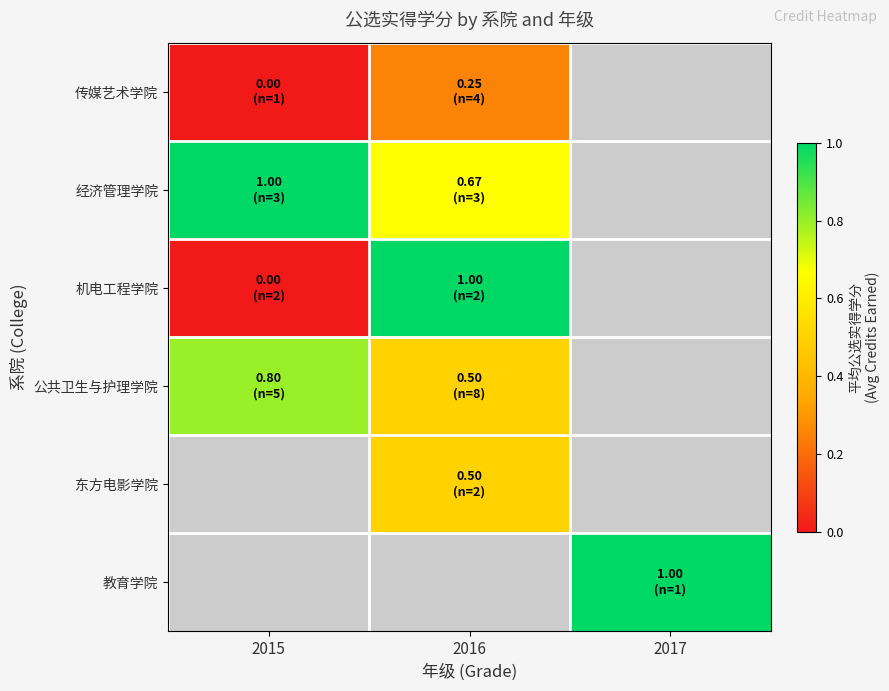

Which category has the lowest value in the 经济管理学院 series?

2016